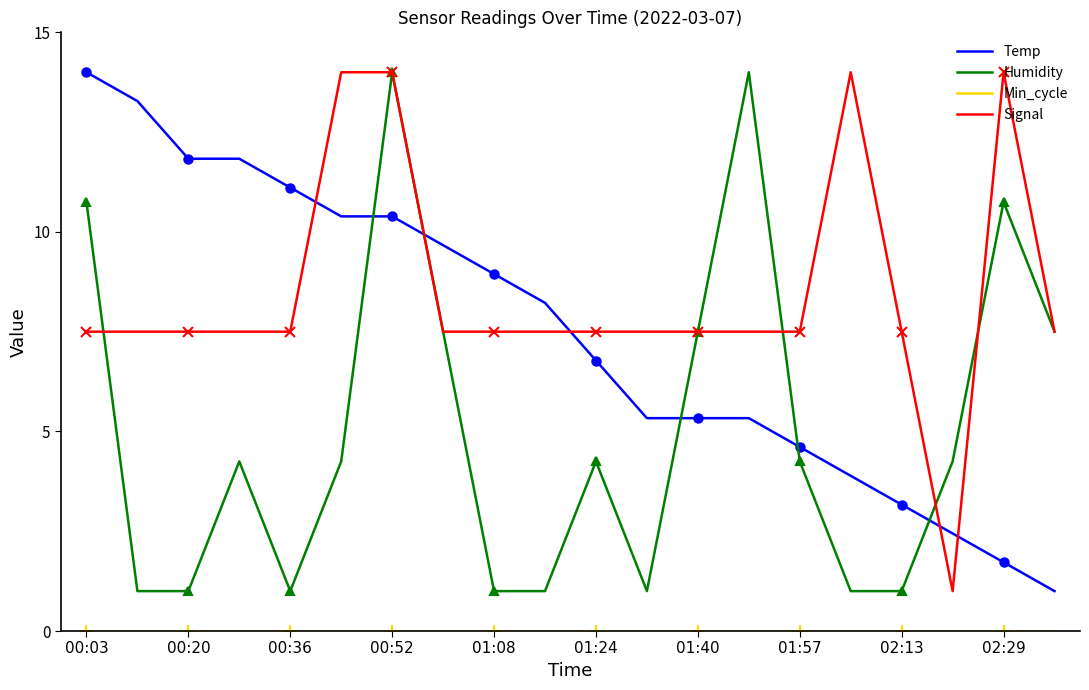

How many lines are shown in the chart?

4